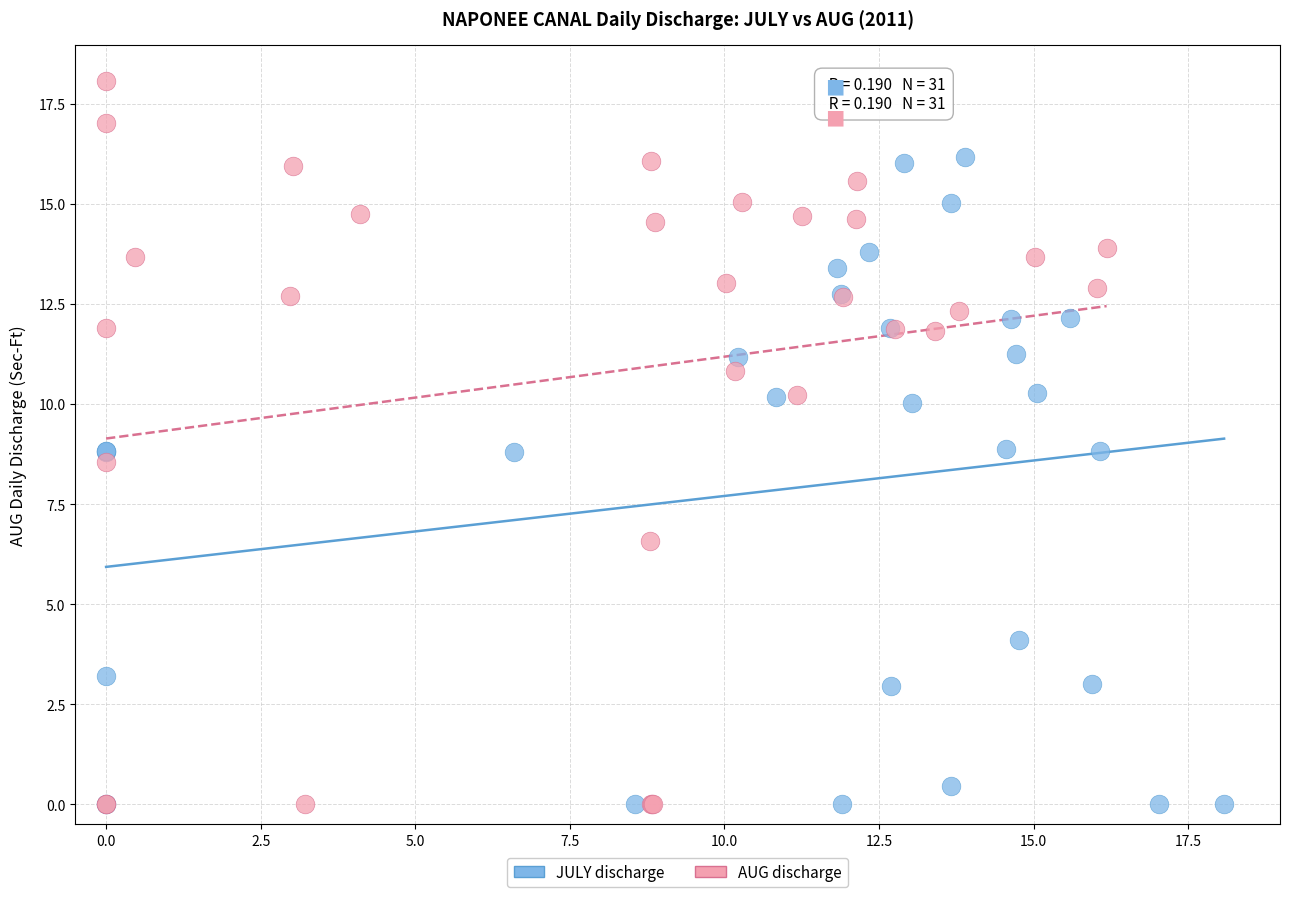

Which series has the widest spread of Y values?

AUG discharge